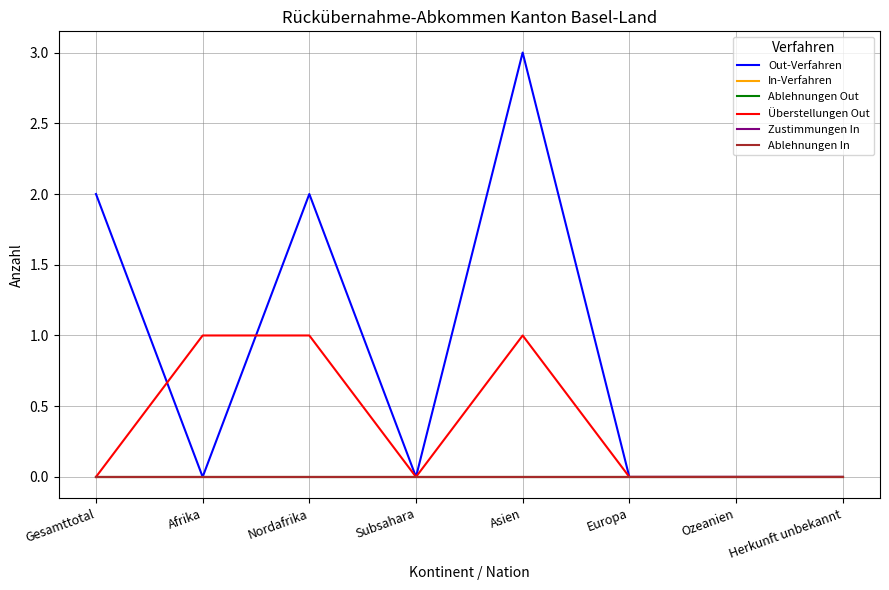

True or false: In-Verfahren has more than 2 interior local peaks.

False